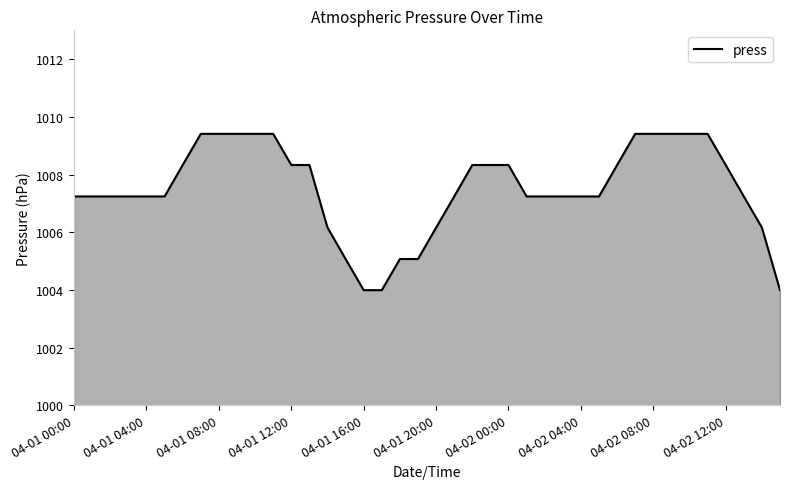

What is the maximum value shown in the chart?

1009.4